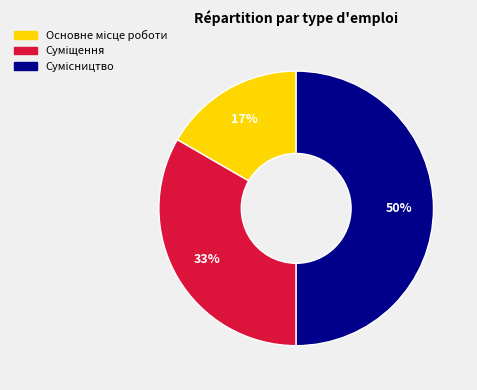

To the nearest percent, what is the difference between the largest and smallest slice percentages?

33%